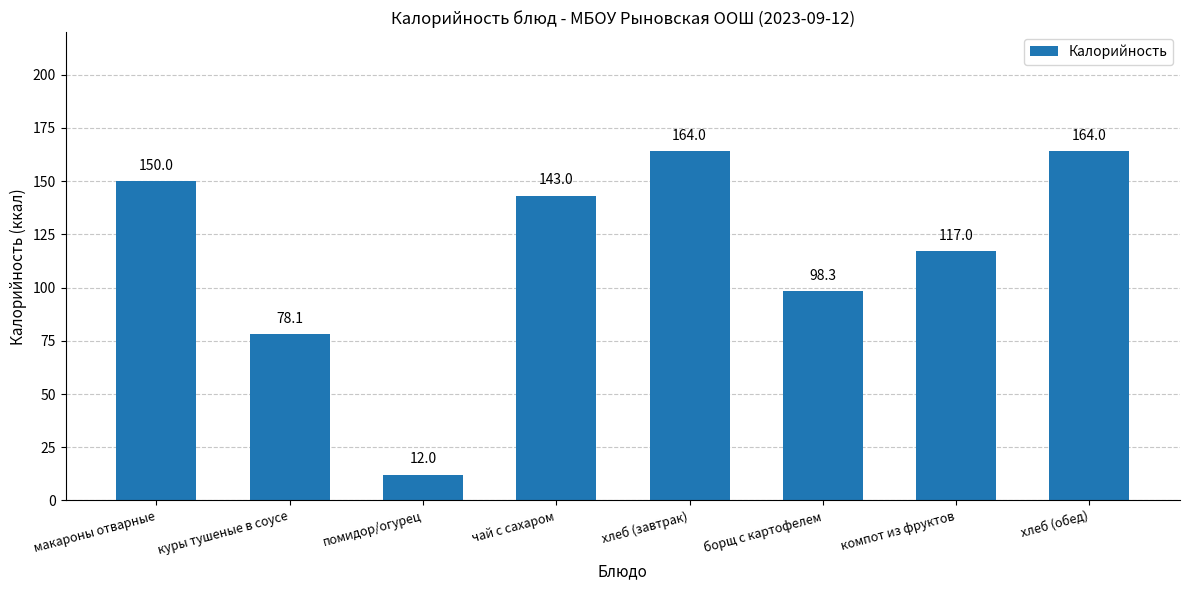

The value at хлеб (завтрак) is 105.1. True or false?

False